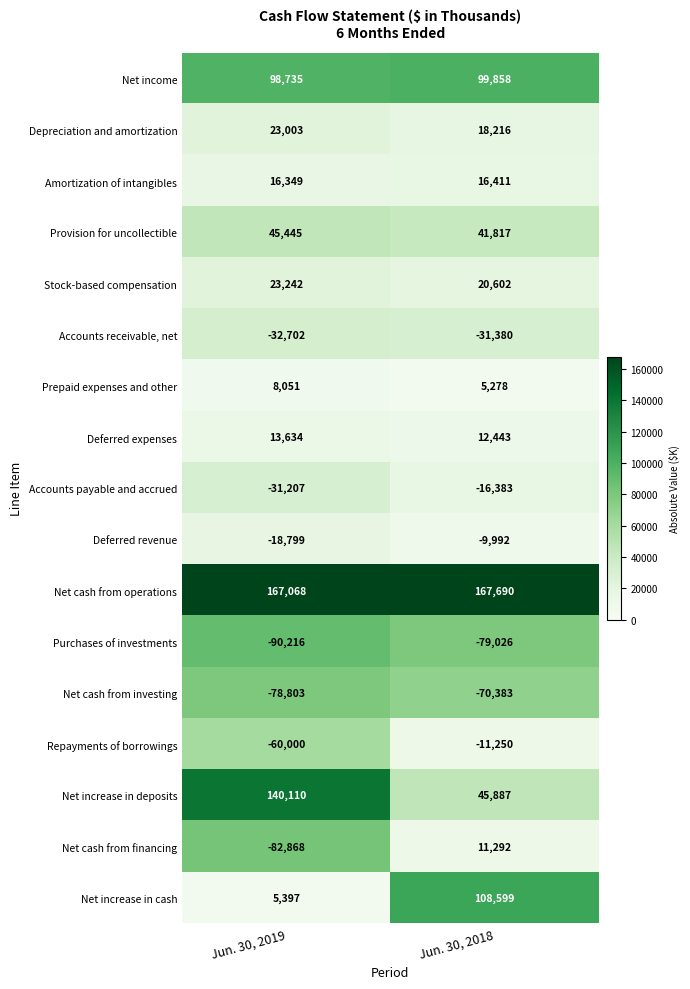

Read the Net income value at Jun. 30, 2019, to the nearest 50.

98750